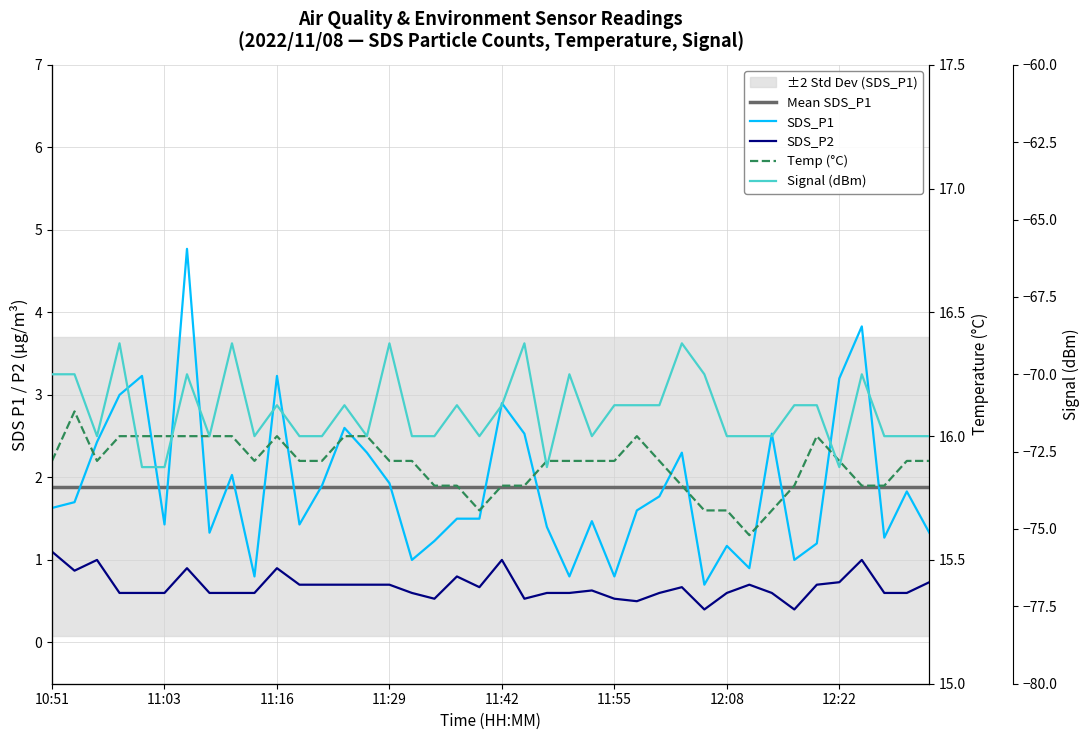

Which label corresponds to the smallest value in the chart?

11:01